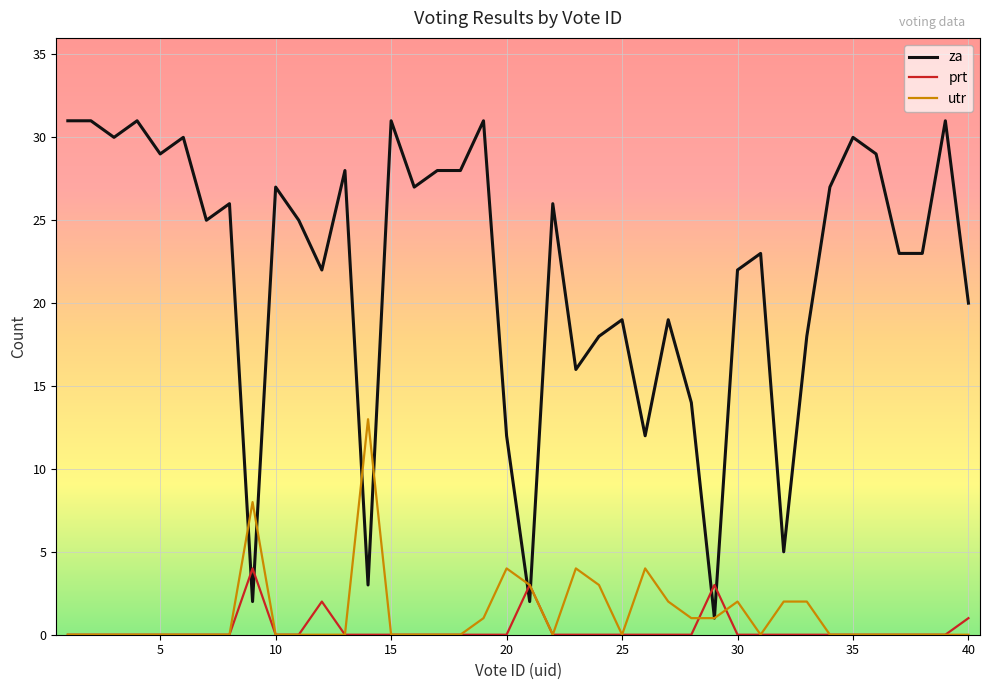

Which series has the largest range (max minus min)?

za